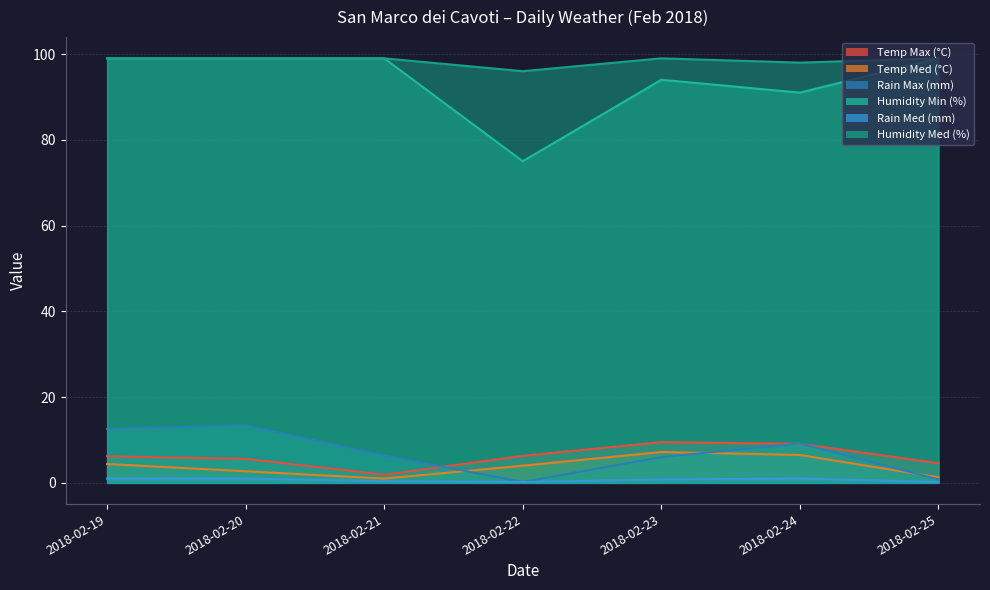

What is the value of the Rain Max (mm) point at the 6th from the left?

9.2